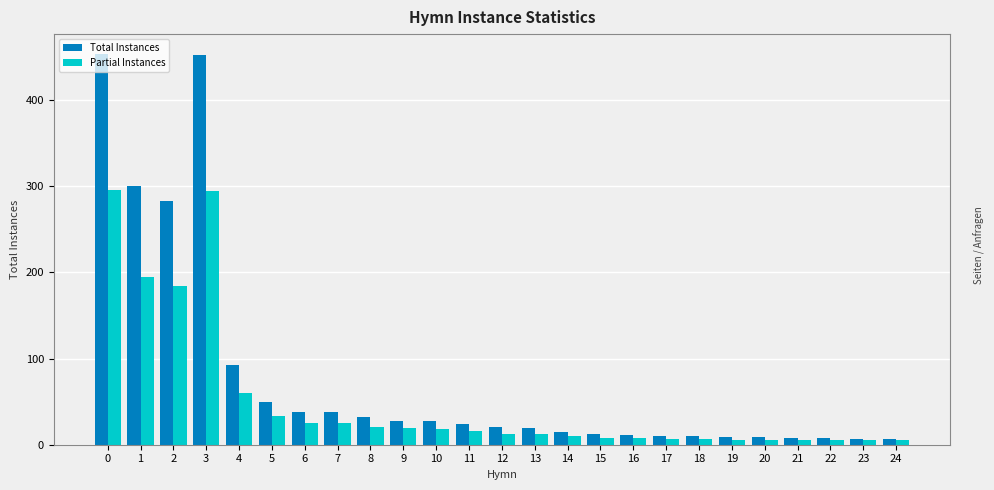

What is the difference between the Total Instances values at 17 and 1?

290